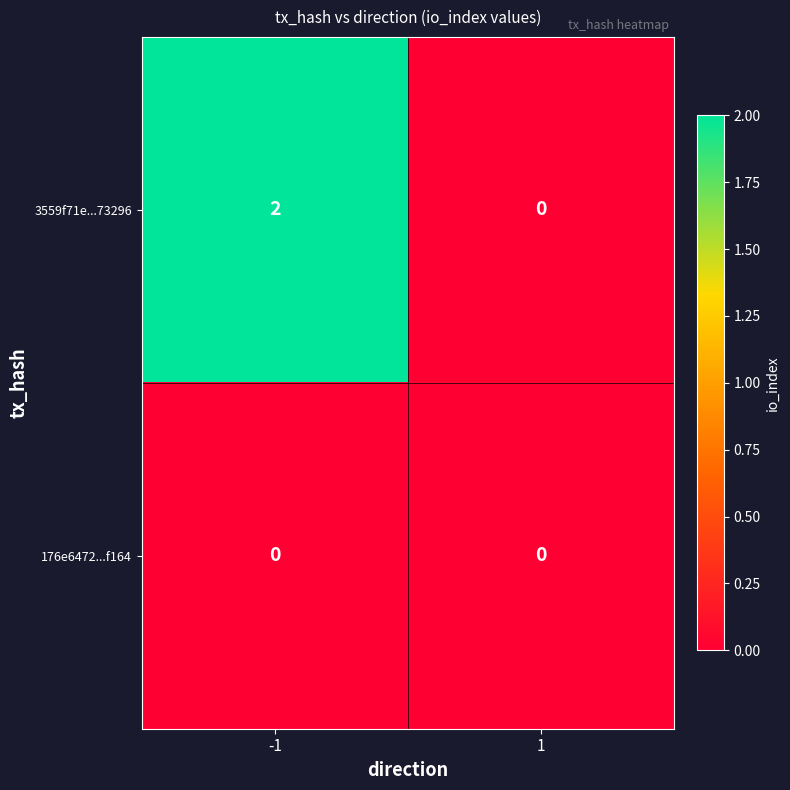

Rank the series by their maximum value, from lowest to highest.

176e6472...f164, 3559f71e...73296